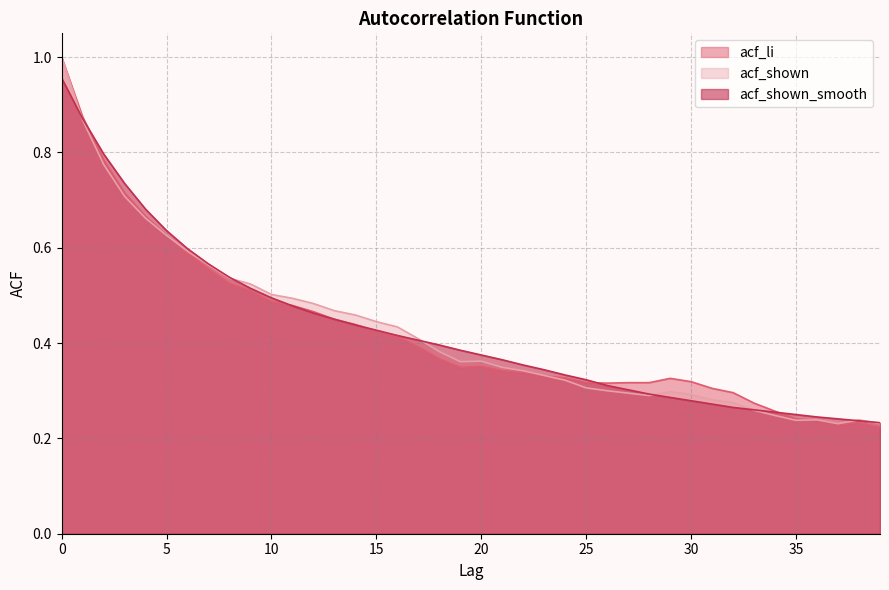

What is the total value across all series at 1?

2.6